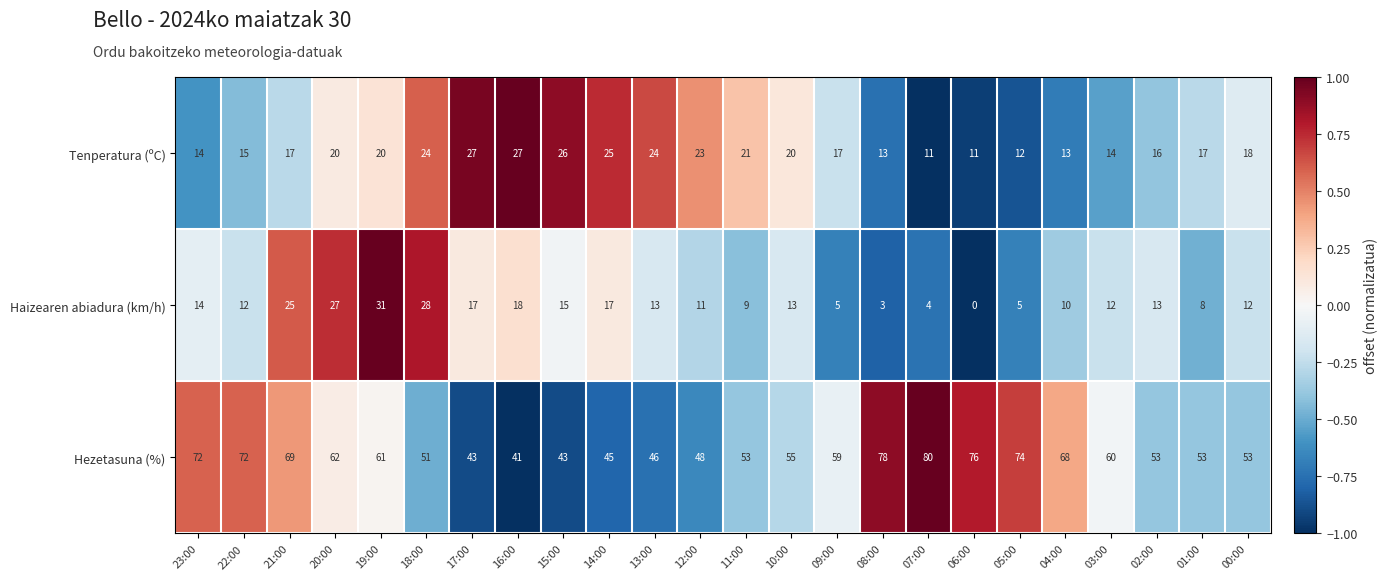

Which series has the largest total across all categories?

Hezetasuna (%)